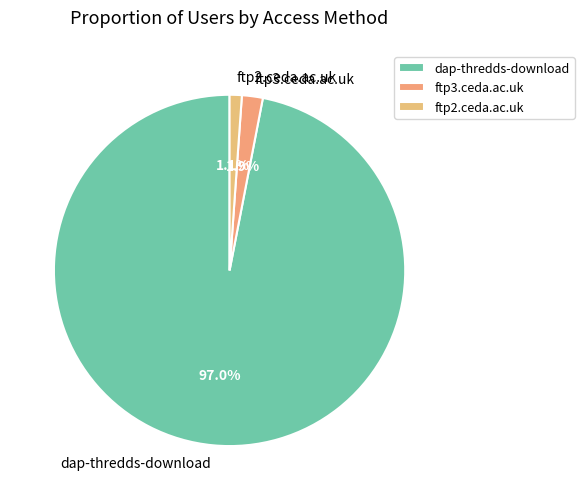

Which category has the smallest portion of the pie?

ftp2.ceda.ac.uk